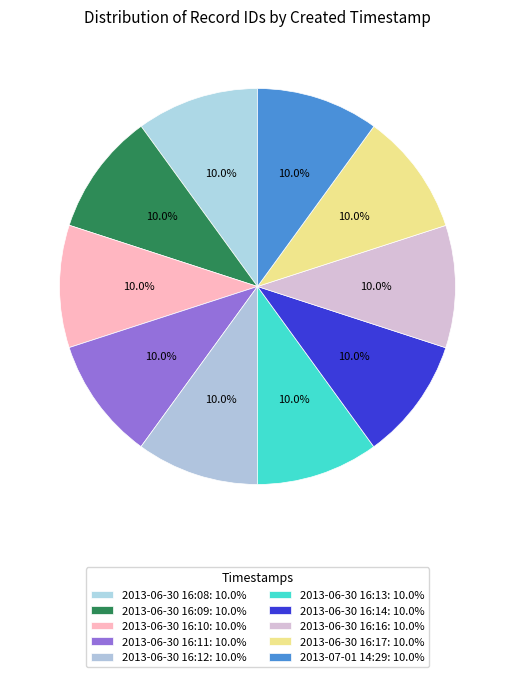

How many slices are in this pie chart?

10